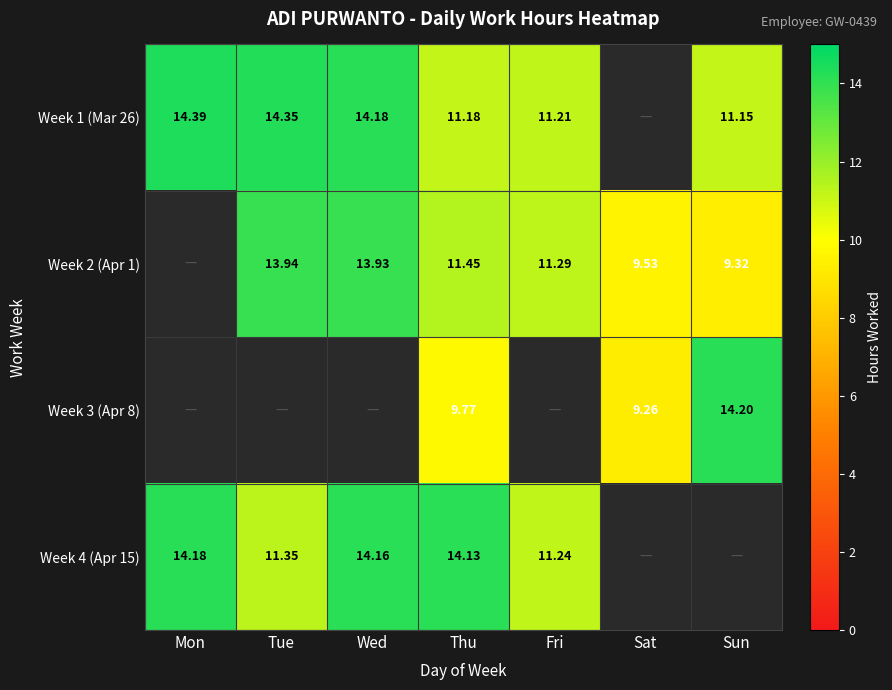

The Week 4 (Apr 15) series shows 14.2 at Wed. True or false?

True